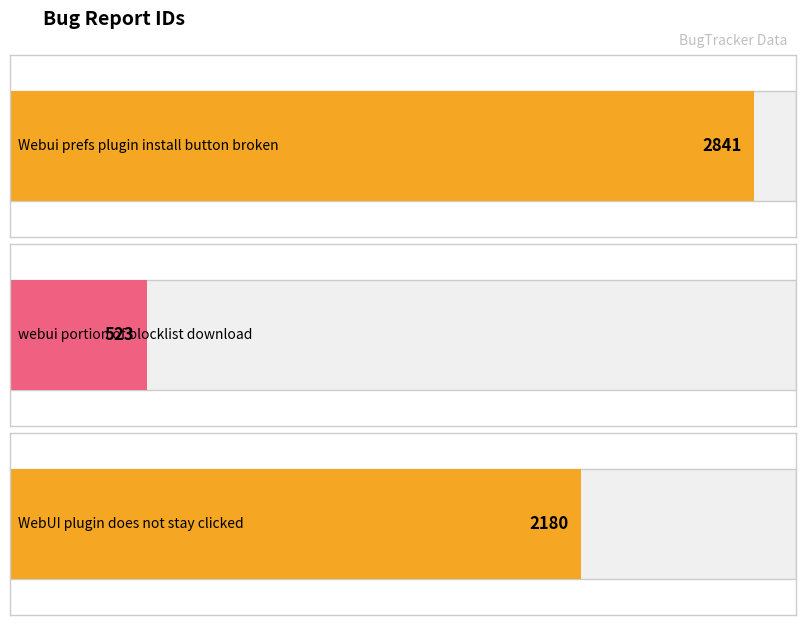

Count the number of values greater than 2180.

1